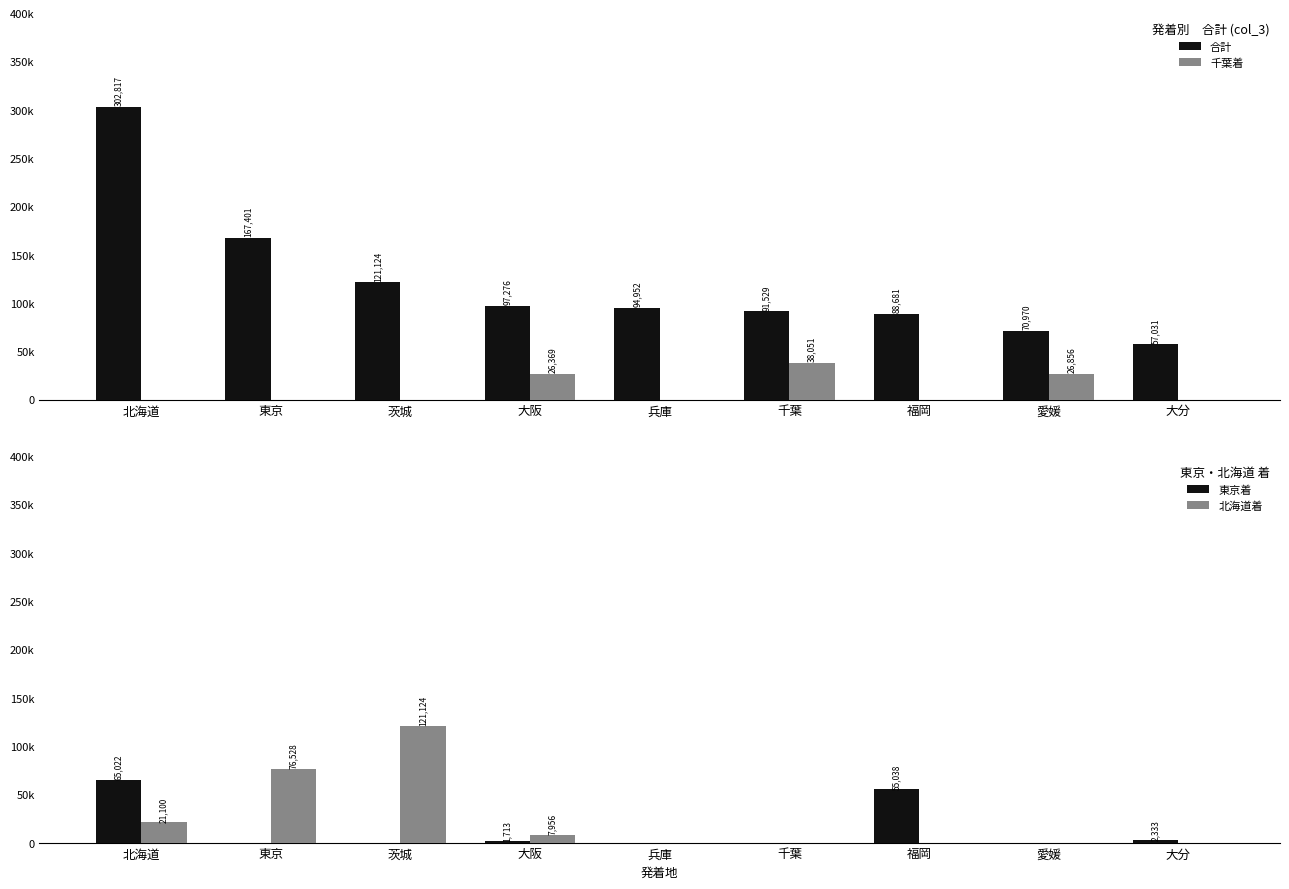

Which category has the lowest value in the 北海道着 series?

兵庫